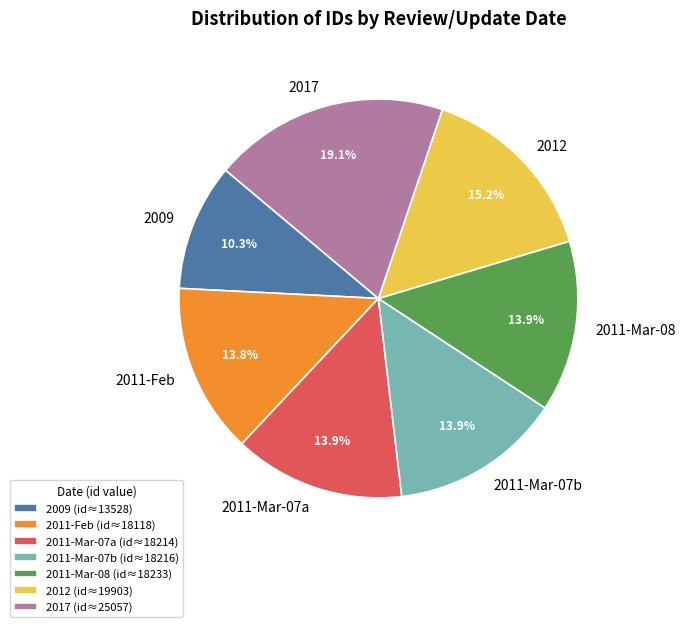

How much of the chart is everything except 2011-Mar-07b?

86.1%